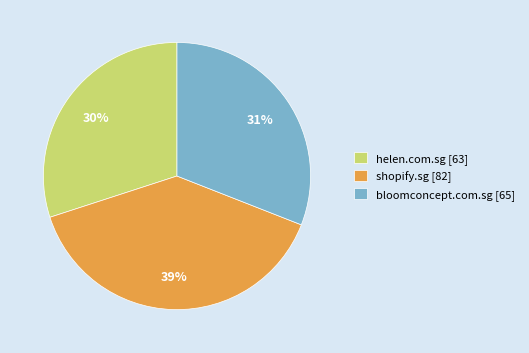

To the nearest percent, what is the difference between the largest and smallest slice percentages?

9%